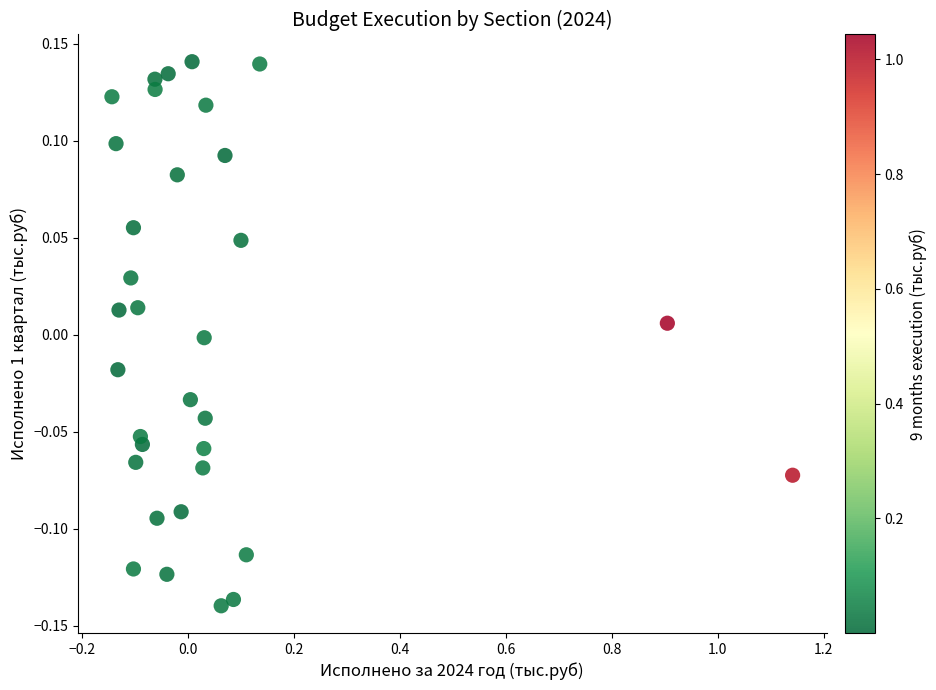

What is the range of Y values (max minus min)?

0.3